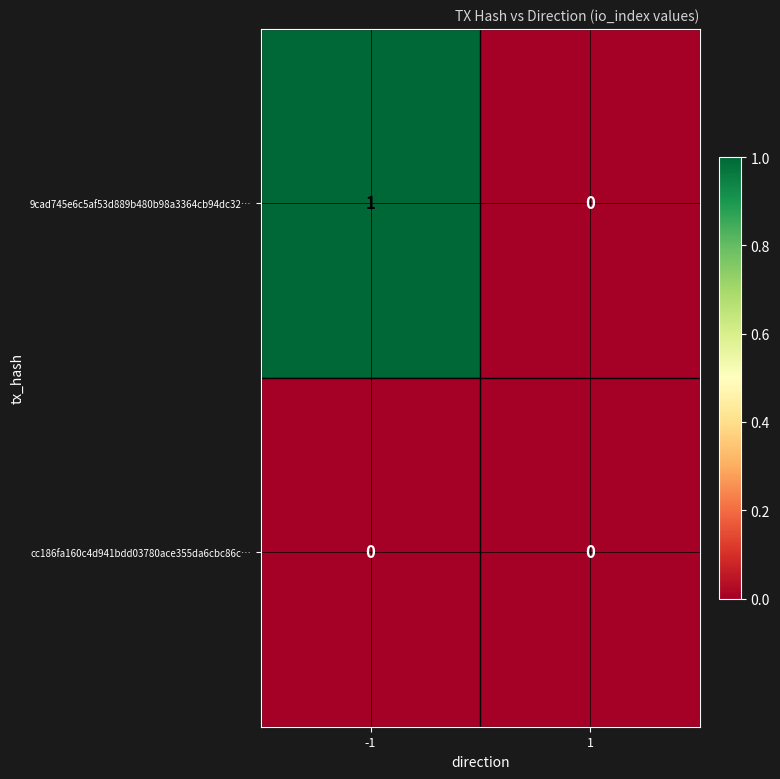

Rank the series by their average value, from lowest to highest.

cc186fa160c4d941bdd03780ace355da6cbc86c…, 9cad745e6c5af53d889b480b98a3364cb94dc32…